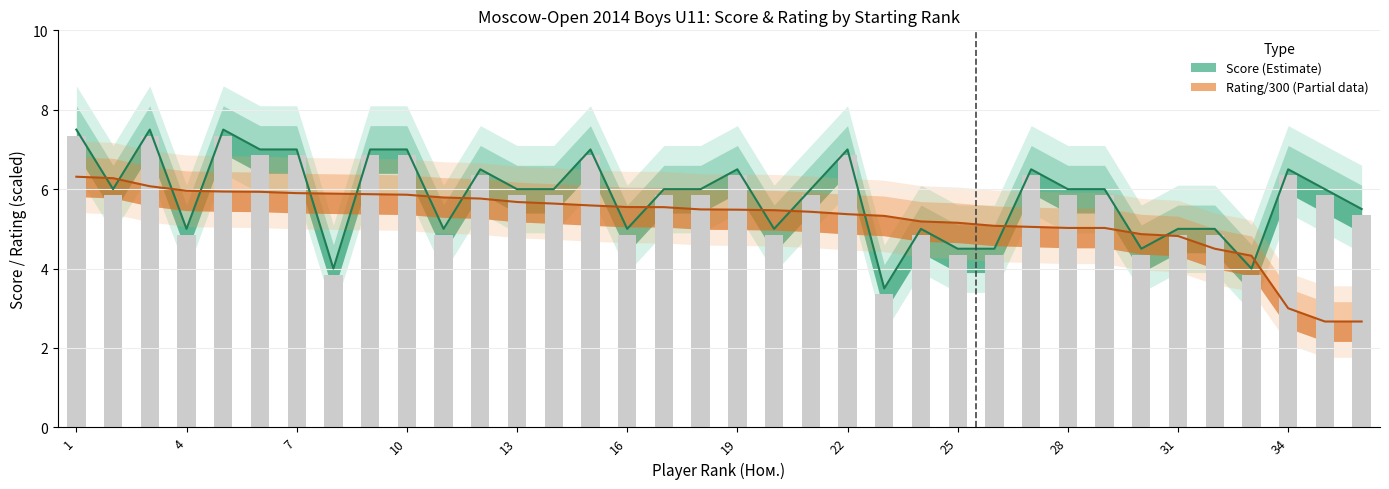

Reading left to right, what are all the values shown in this chart?

Очки: 7.5	6.0	7.5	5.0	7.5	7.0	7.0	4.0	7.0	7.0	5.0	6.5	6.0	6.0	7.0	5.0	6.0	6.0	6.5	5.0	6.0	7.0	3.5	5.0	4.5	4.5	6.5	6.0	6.0	4.5	5.0	5.0	4.0	6.5	6.0	5.5
Рейтинг: 6.3	6.3	6.1	6.0	5.9	5.9	5.9	5.9	5.9	5.9	5.8	5.8	5.7	5.6	5.6	5.5	5.5	5.5	5.5	5.5	5.4	5.4	5.3	5.2	5.2	5.1	5.0	5.0	5.0	4.9	4.8	4.5	4.3	3.0	2.7	2.7